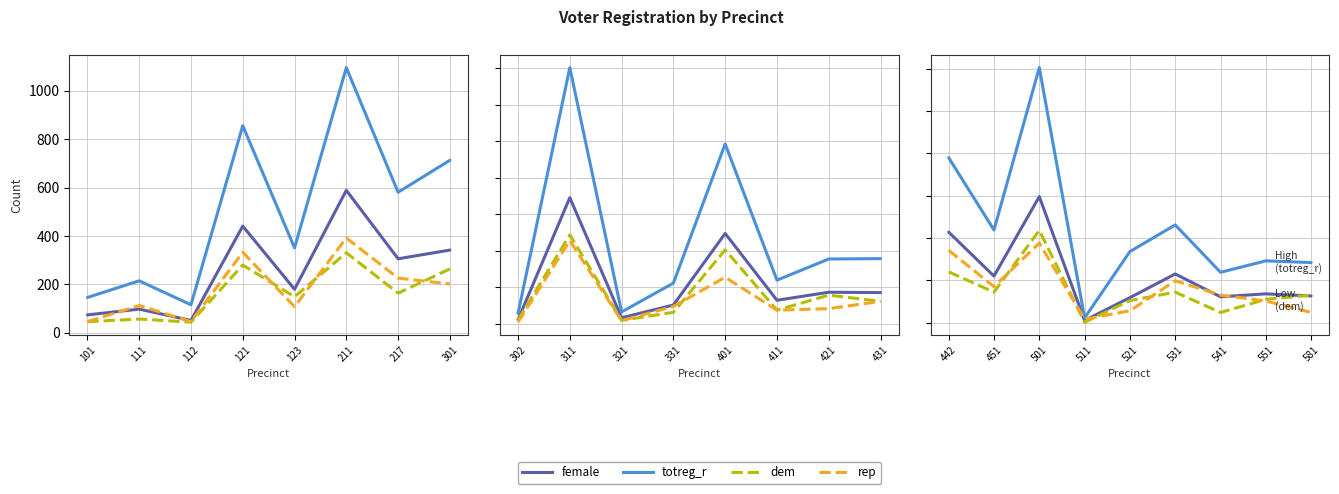

What are all the series names shown in the legend?

female, totreg_r, dem, rep